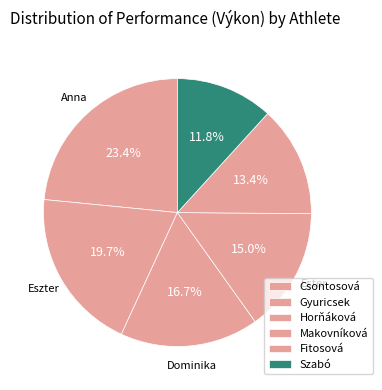

Which slice is the smallest?

Szabó Veronika